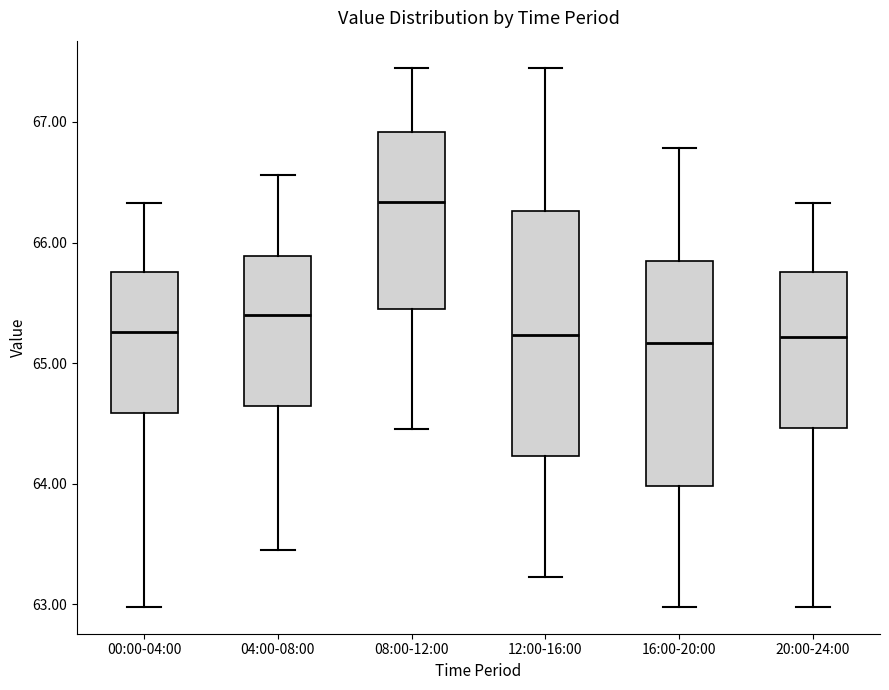

Reading left to right, read every box against the y-axis: the position of its median line, the range the box covers, and the ends of its whiskers. The values are not printed on the chart, so give them approximately, as read against the axis.

00:00-04:00: median 65.3, box 64.6 to 65.8, whiskers 63.0 to 66.3
04:00-08:00: median 65.4, box 64.6 to 65.9, whiskers 63.5 to 66.6
08:00-12:00: median 66.3, box 65.5 to 66.9, whiskers 64.5 to 67.5
12:00-16:00: median 65.2, box 64.2 to 66.3, whiskers 63.2 to 67.5
16:00-20:00: median 65.2, box 64.0 to 65.8, whiskers 63.0 to 66.8
20:00-24:00: median 65.2, box 64.5 to 65.8, whiskers 63.0 to 66.3